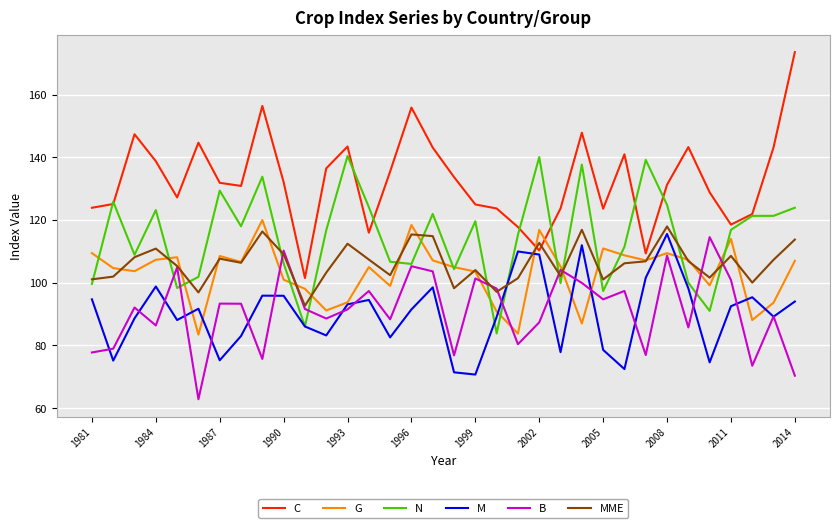

Which series has the widest spread of values?

C